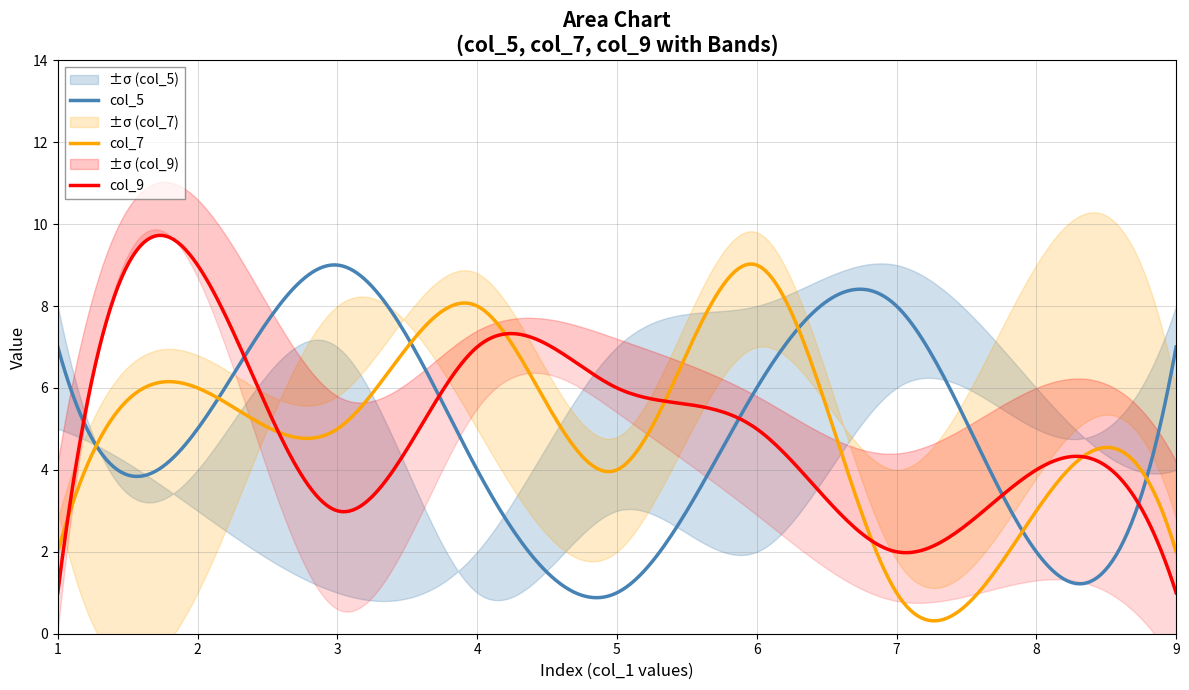

Where is col_7 nearest to the value 5?

3